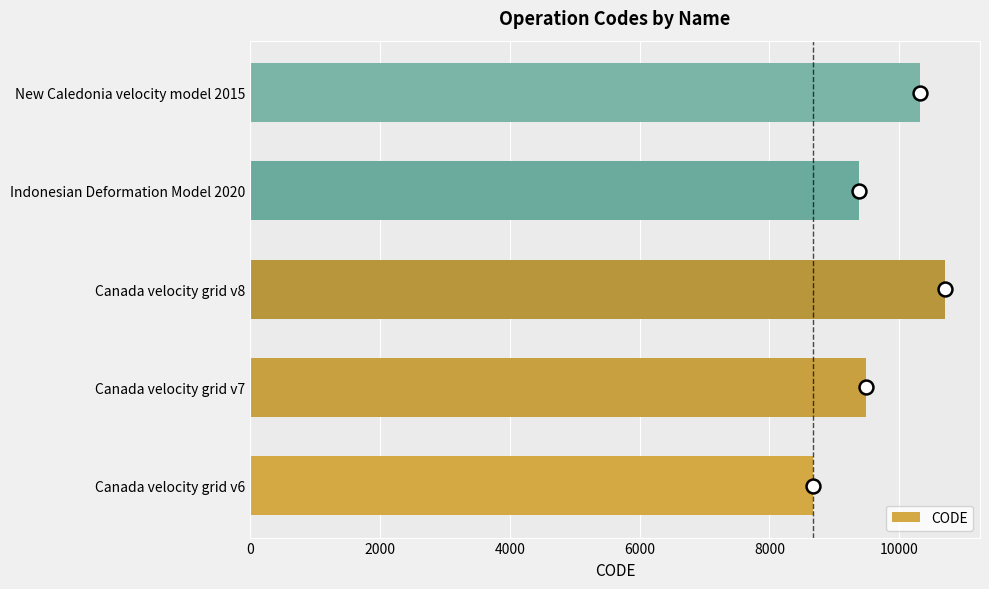

How many values are below 9483?

2